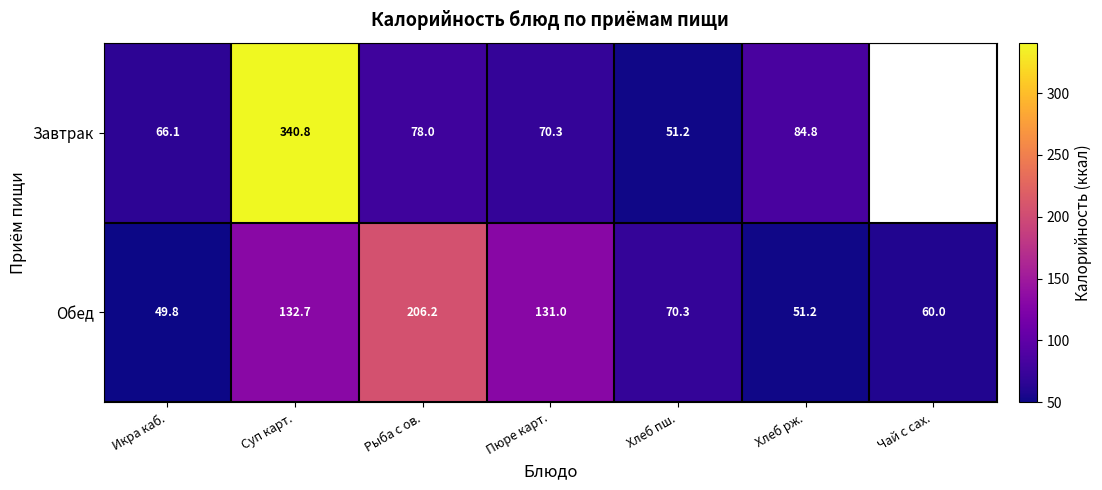

How many data points in Обед are less than 70?

3